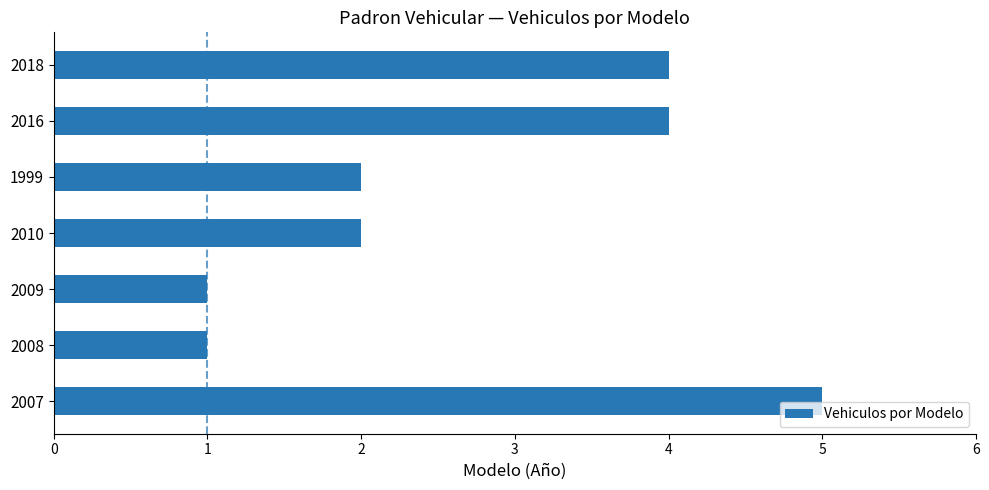

Which label corresponds to the largest value in the chart?

2007